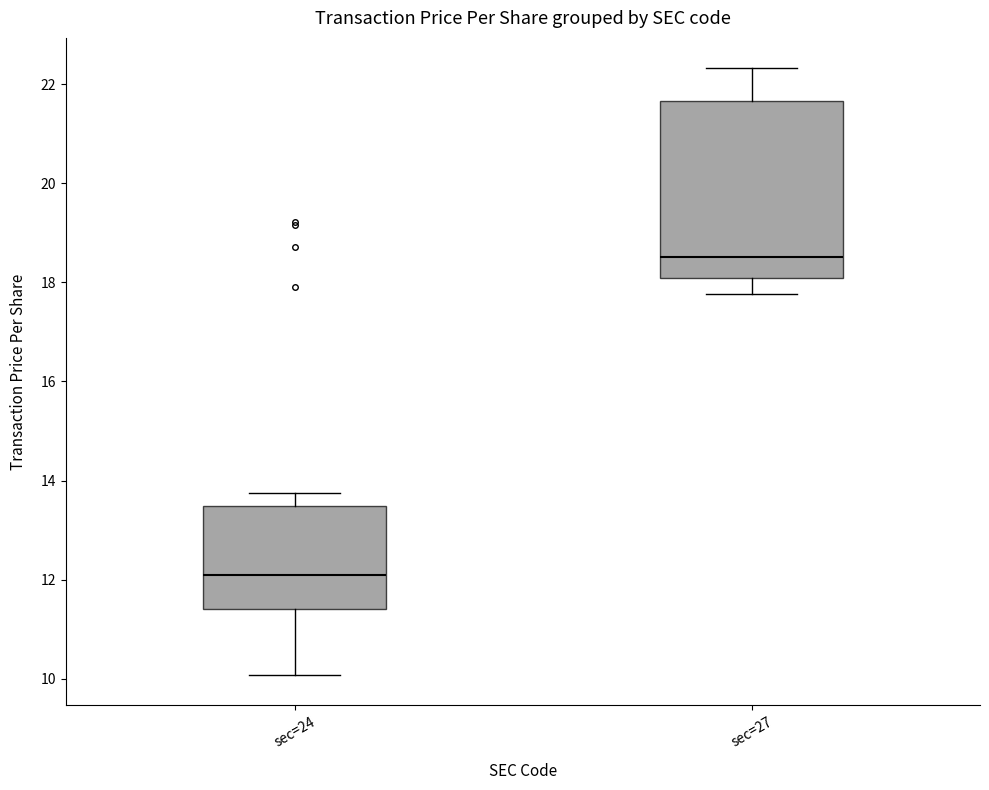

Reading left to right, read every box against the y-axis: the position of its median line, the range the box covers, and the ends of its whiskers. The values are not printed on the chart, so give them approximately, as read against the axis.

sec=24: median 12.0, box 11.4 to 13.4, whiskers 10.0 to 13.8
sec=27: median 18.6, box 18.0 to 21.6, whiskers 17.8 to 22.4